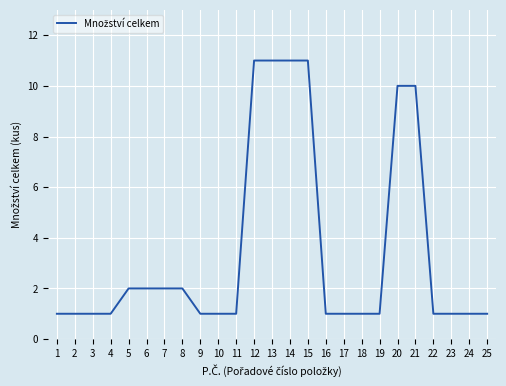

Count the number of data series in this chart.

1